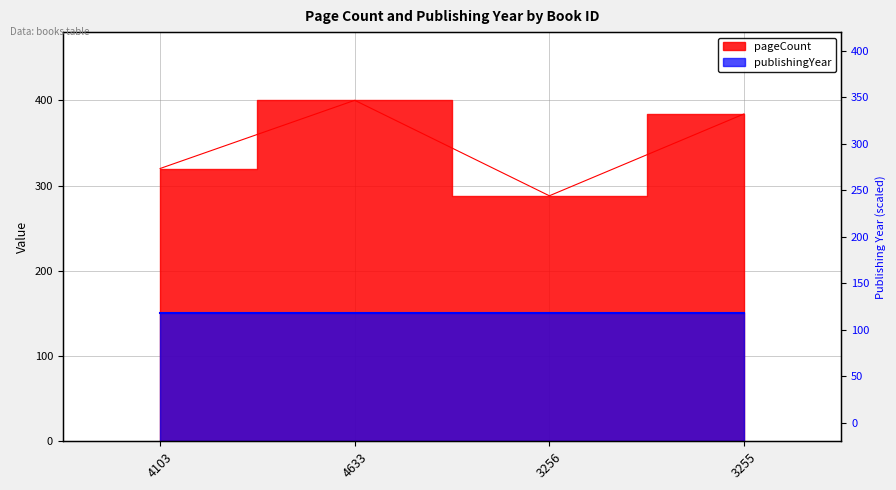

What is the maximum value shown in the chart?

400